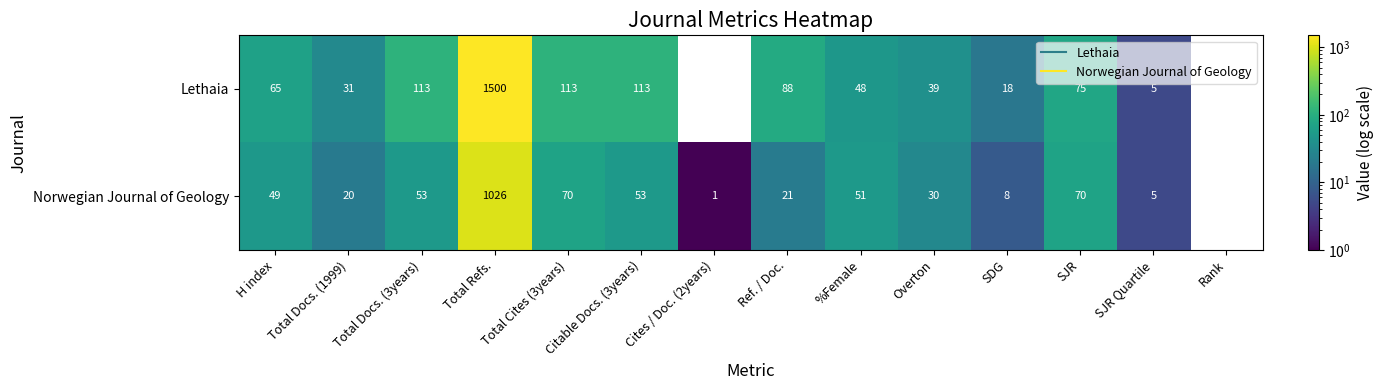

What is the highest value of the Lethaia series?

1500